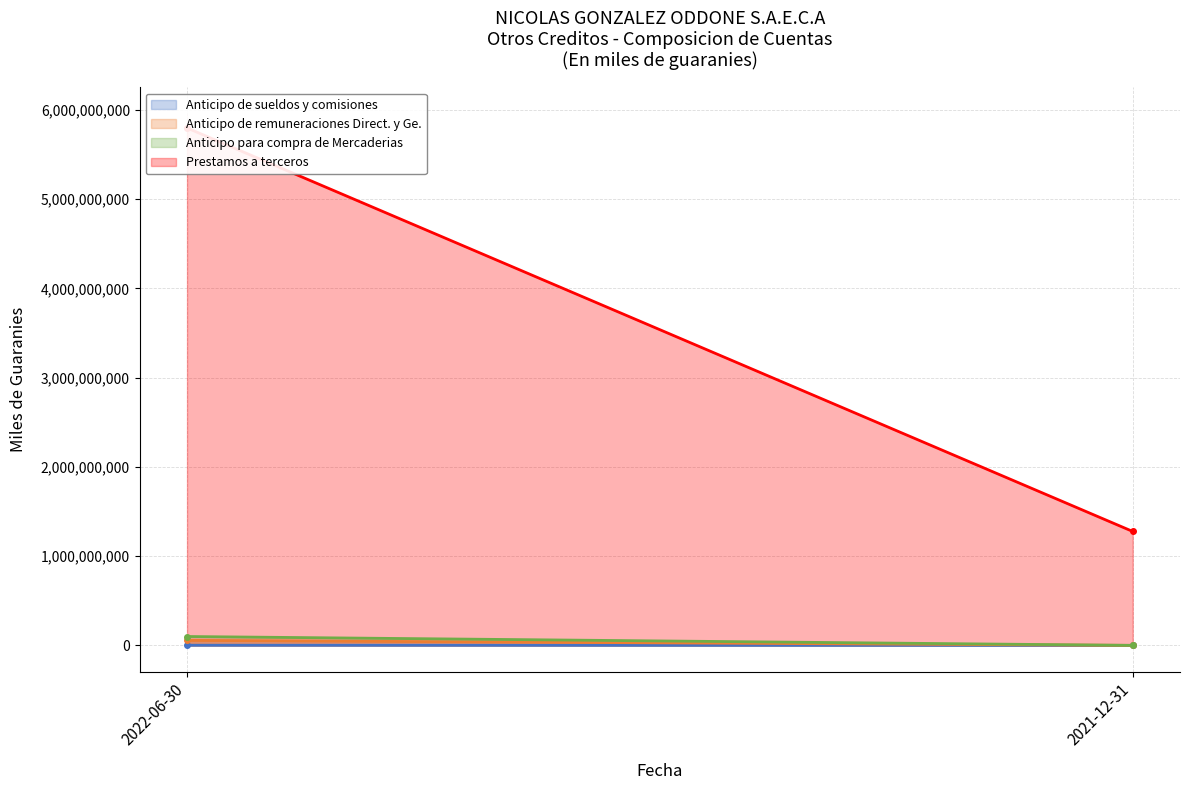

The Anticipo de remuneraciones Direct. y Ge. (line) series shows 80582394 at 2022-06-30. True or false?

False